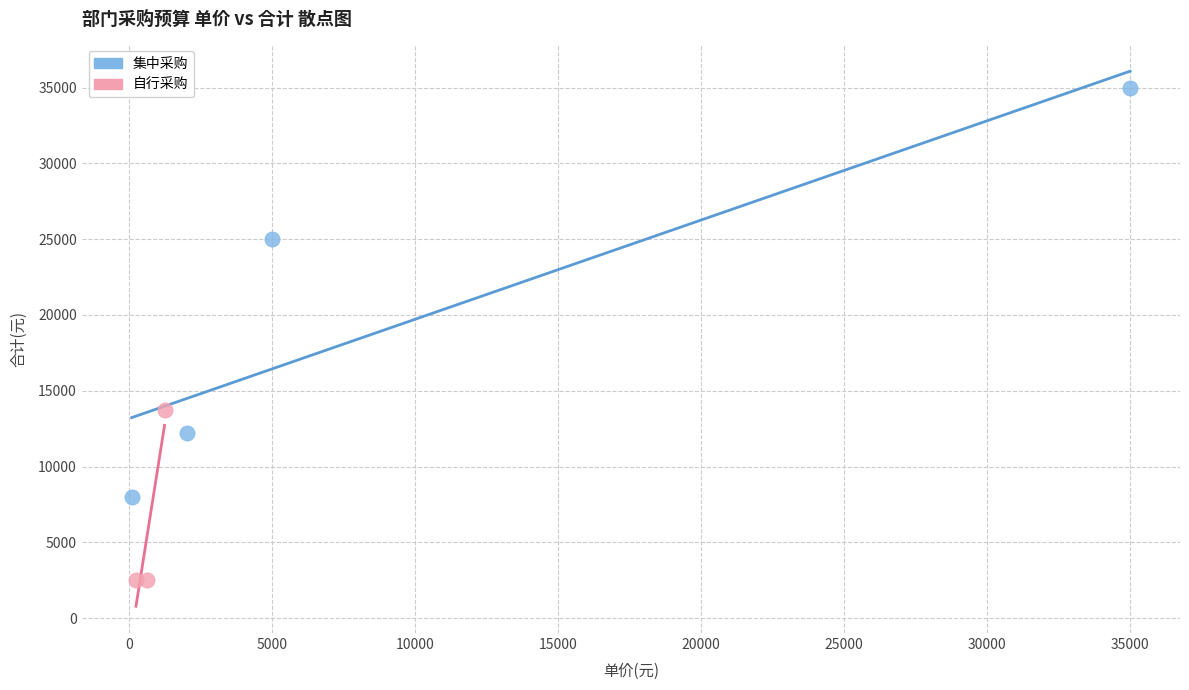

Which series reaches the minimum Y coordinate?

自行采购